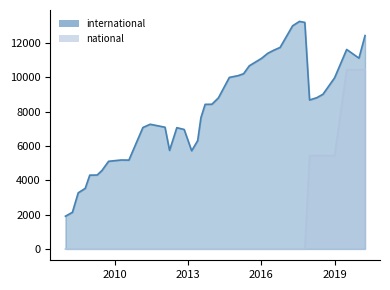

Is the value of national at 2014-03-28 greater than the value of international at 2016-01-04?

No